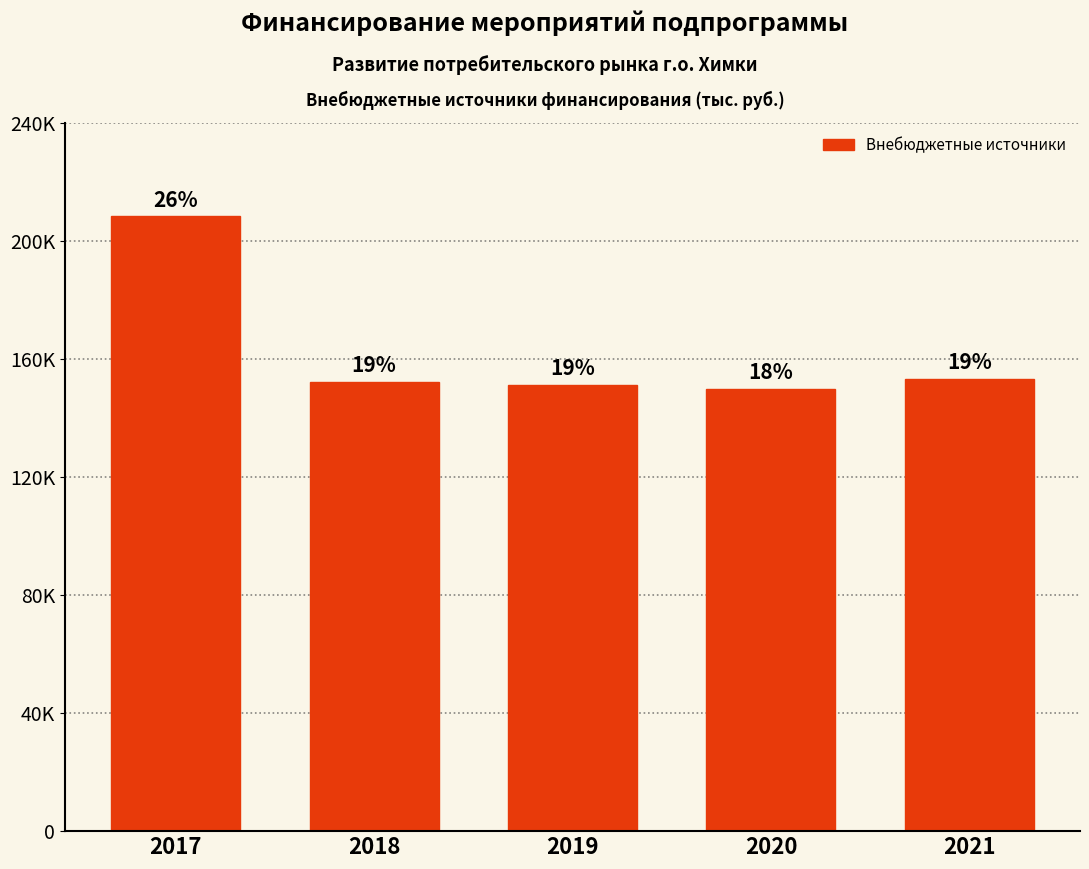

What is the maximum value shown in the chart?

208312